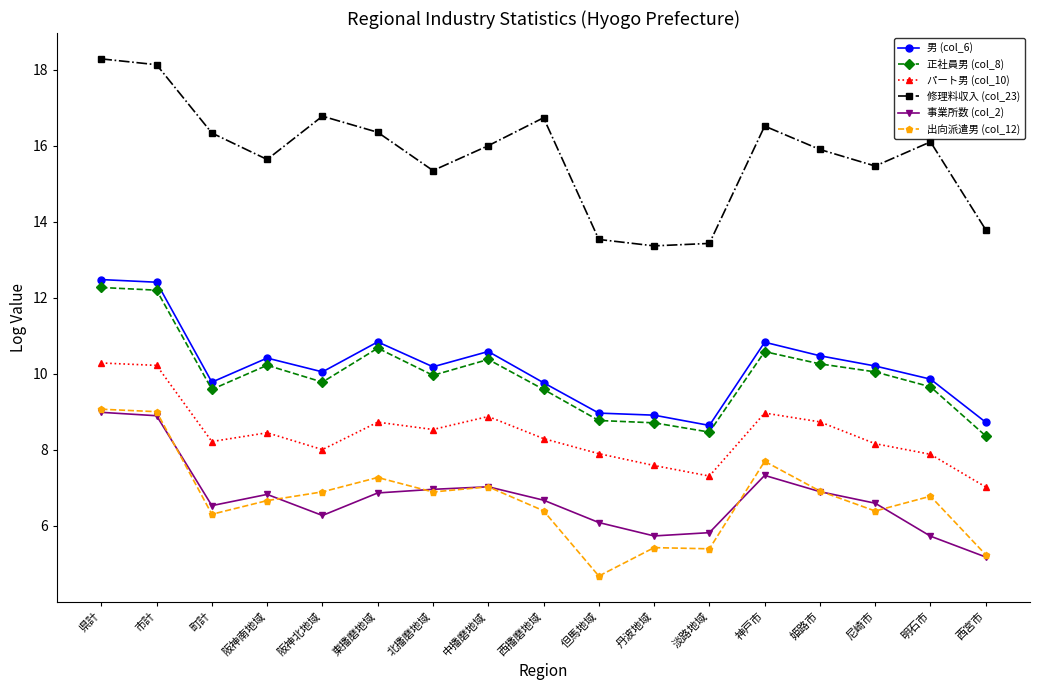

In 男 (col_6), how many points are higher than both neighbors (excluding endpoints)?

4